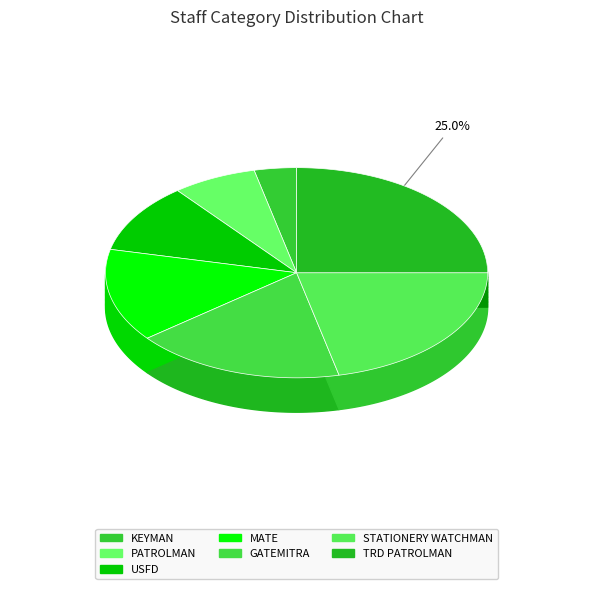

To the nearest percent, what is the difference between the largest and smallest slice percentages?

21%